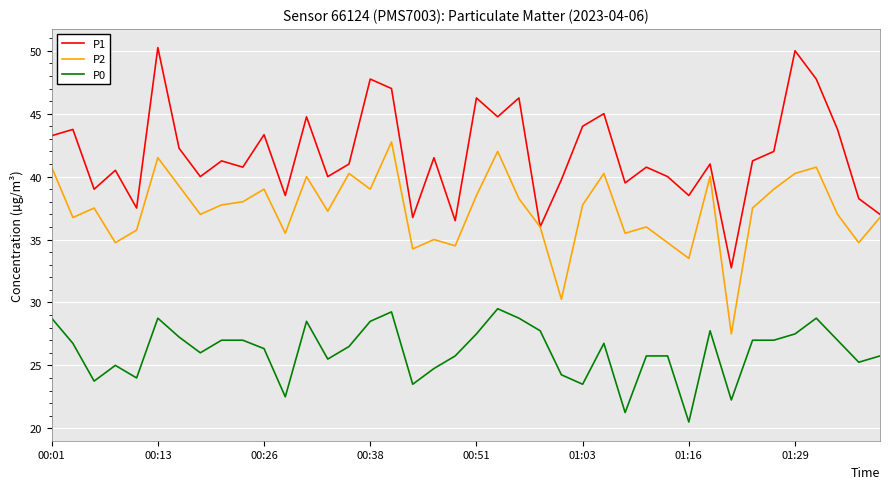

List the series in order of their peak value, highest first.

P1, P2, P0